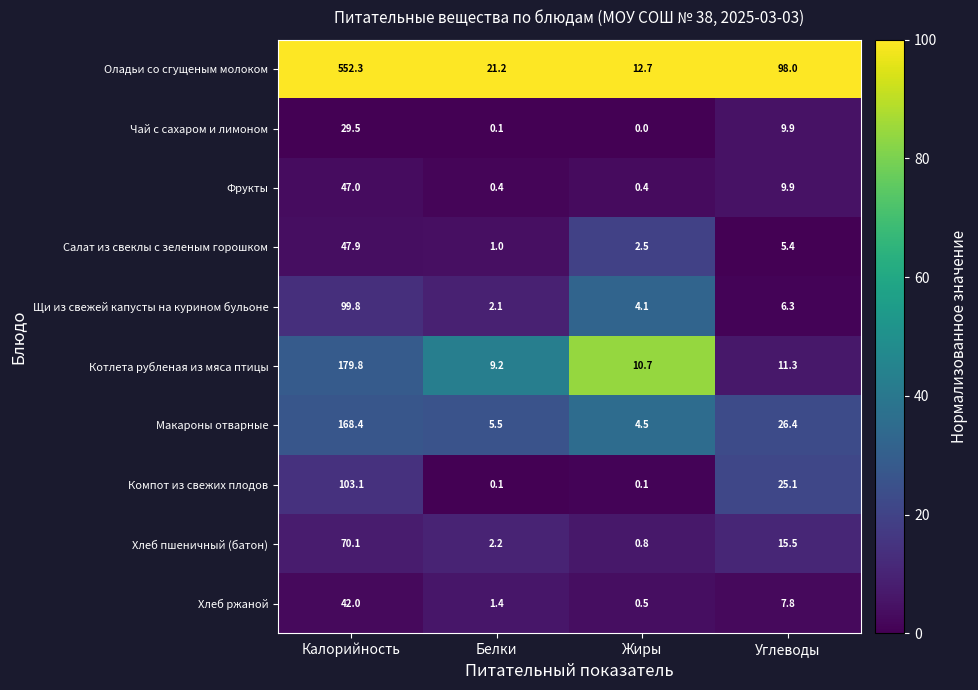

At which label does Котлета рубленая из мяса птицы reach its minimum?

Белки